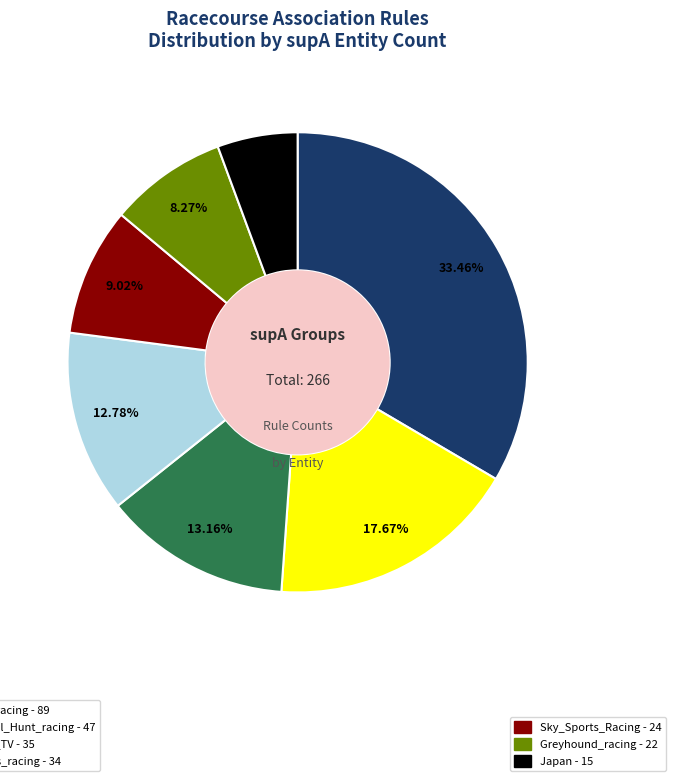

How many segments does this pie chart have?

7